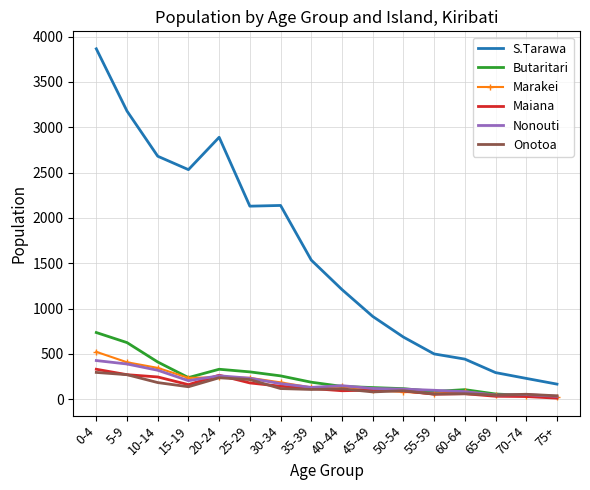

Which series has the widest spread of values?

S.Tarawa